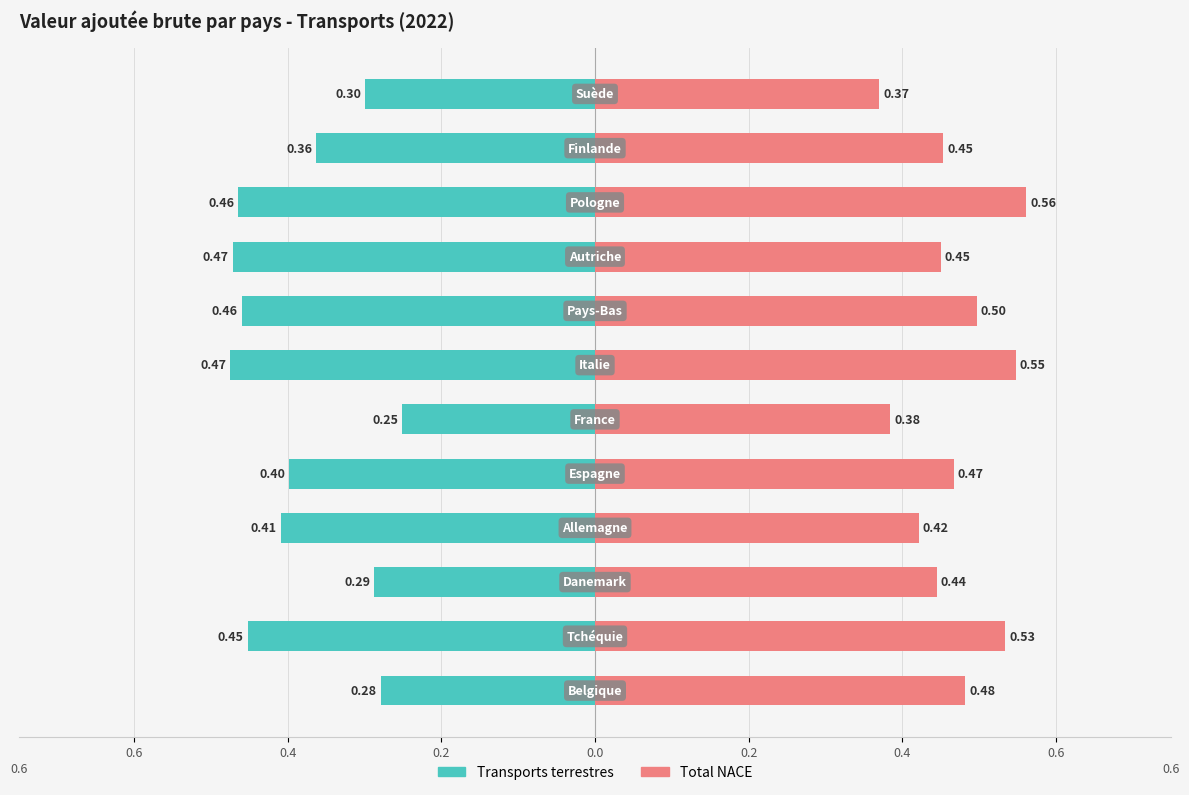

What is the highest value of the Total NACE series?

0.6